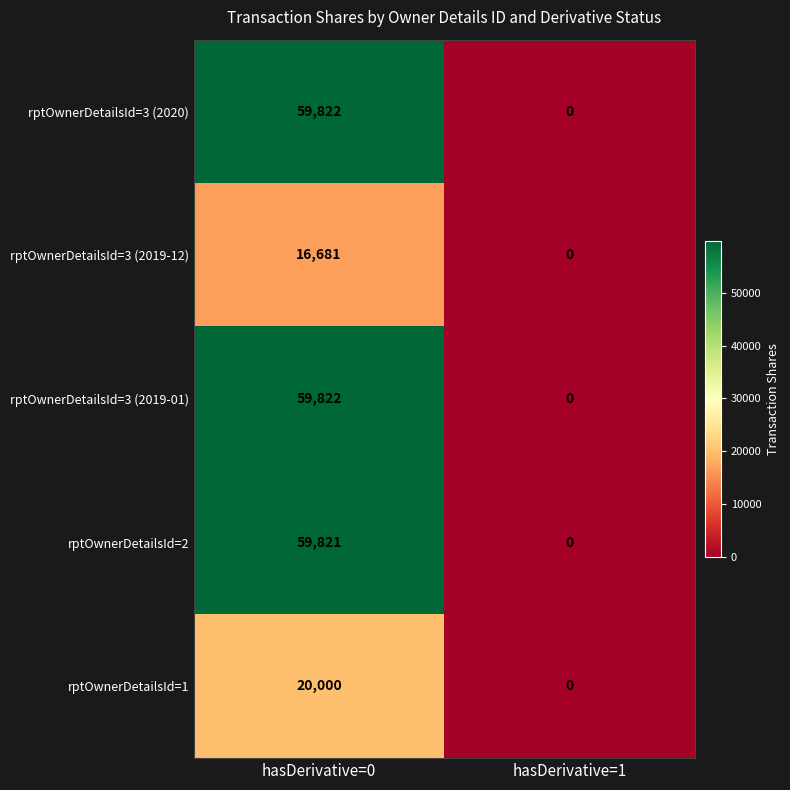

Reading left to right, extract all data points from this chart.

rptOwnerDetailsId=3 (2020): hasDerivative=0=59822	hasDerivative=1=0
rptOwnerDetailsId=3 (2019-12): hasDerivative=0=16681	hasDerivative=1=0
rptOwnerDetailsId=3 (2019-01): hasDerivative=0=59822	hasDerivative=1=0
rptOwnerDetailsId=2: hasDerivative=0=59821	hasDerivative=1=0
rptOwnerDetailsId=1: hasDerivative=0=20000	hasDerivative=1=0